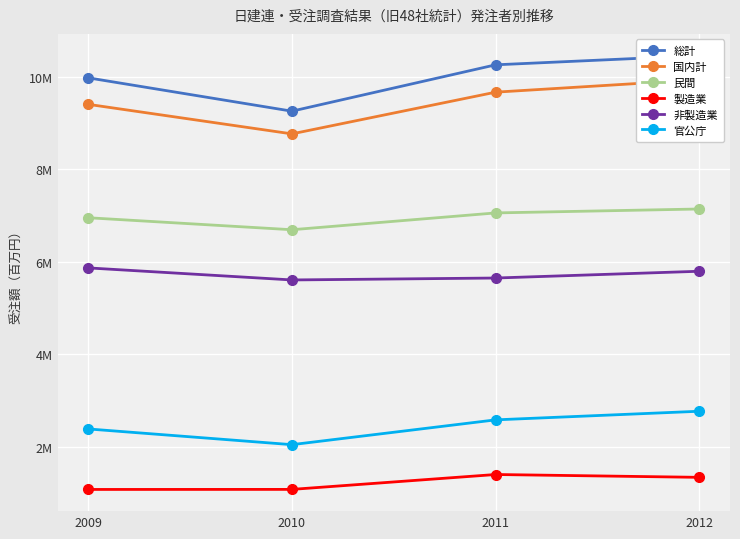

Which has a higher value, 2011 or 2009?

2011